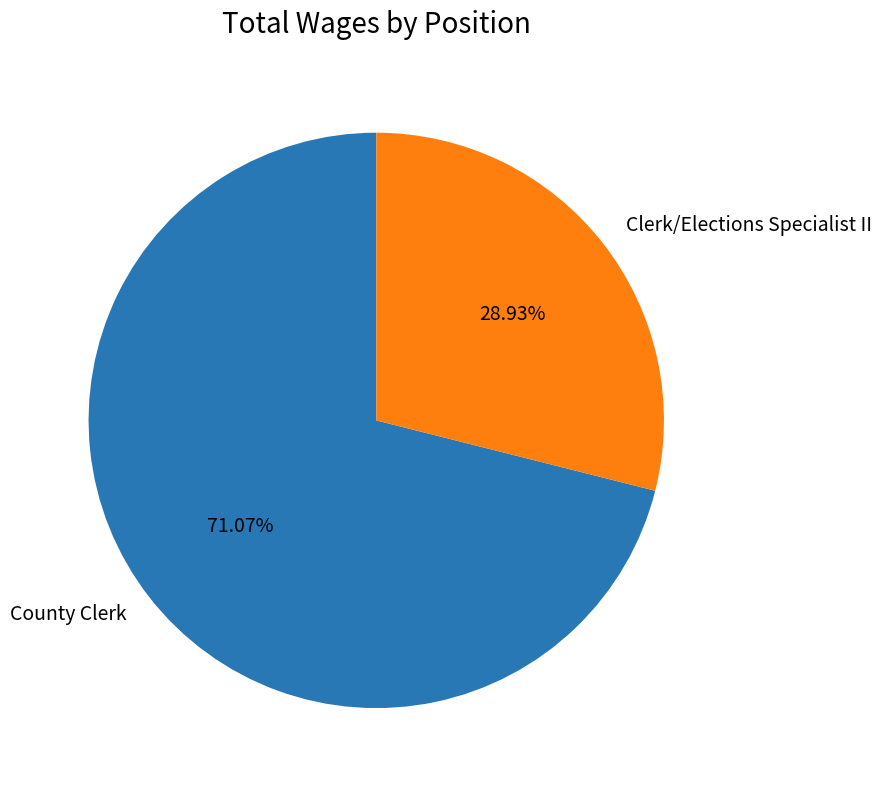

Does Clerk/Elections Specialist II represent more than half of the total?

No